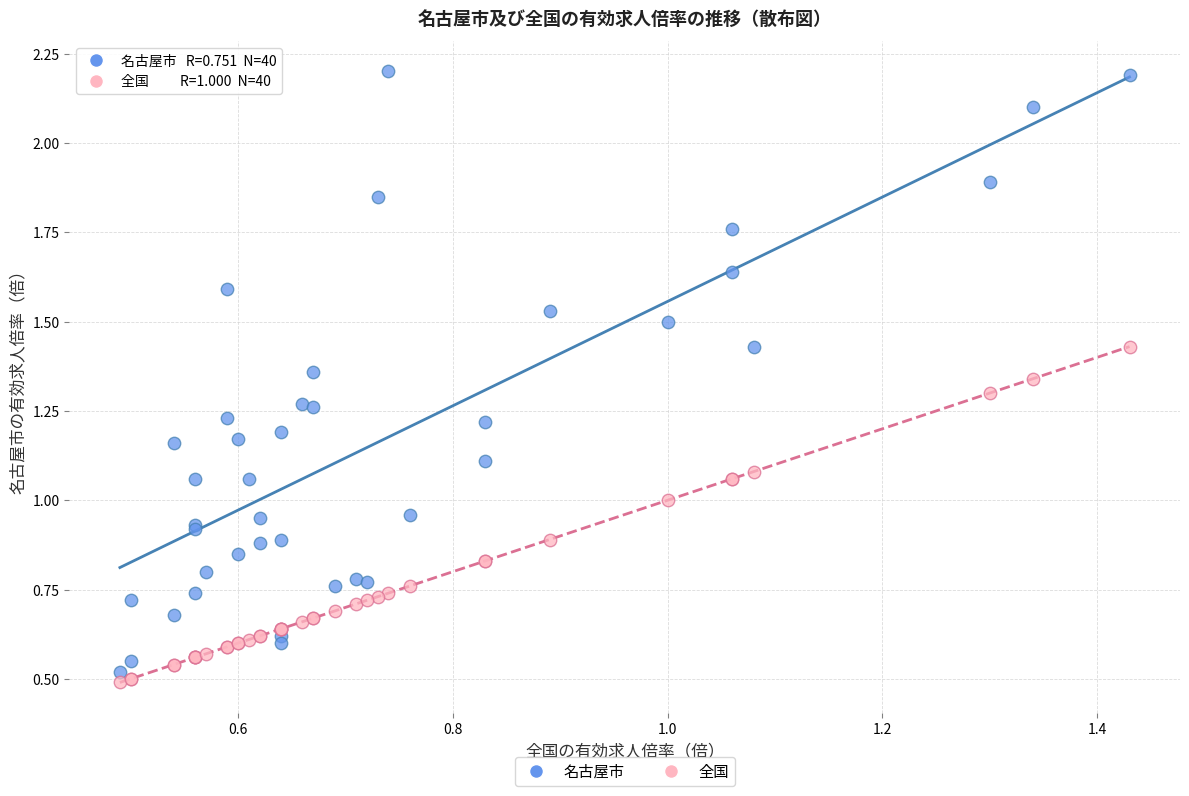

Which series has the widest spread of Y values?

名古屋市